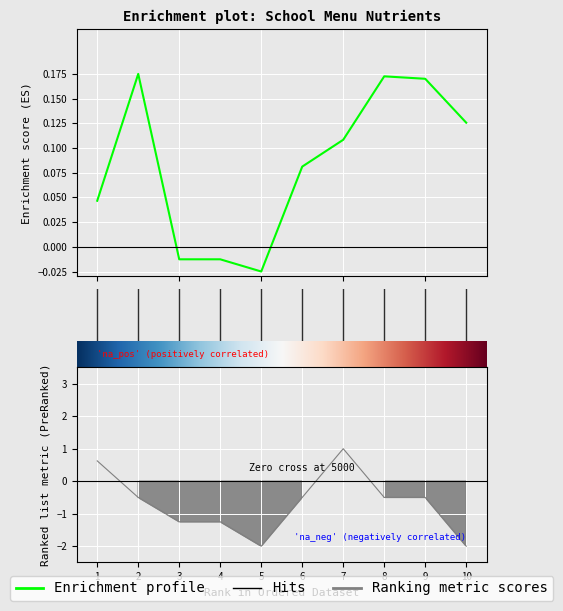

True or false: Калорийность has more than 2 points higher than both neighbors.

False